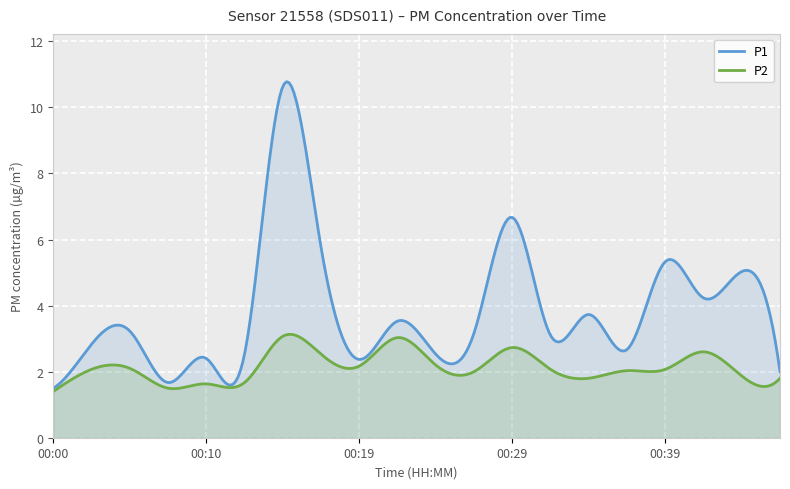

What is the maximum value for P2?

3.1